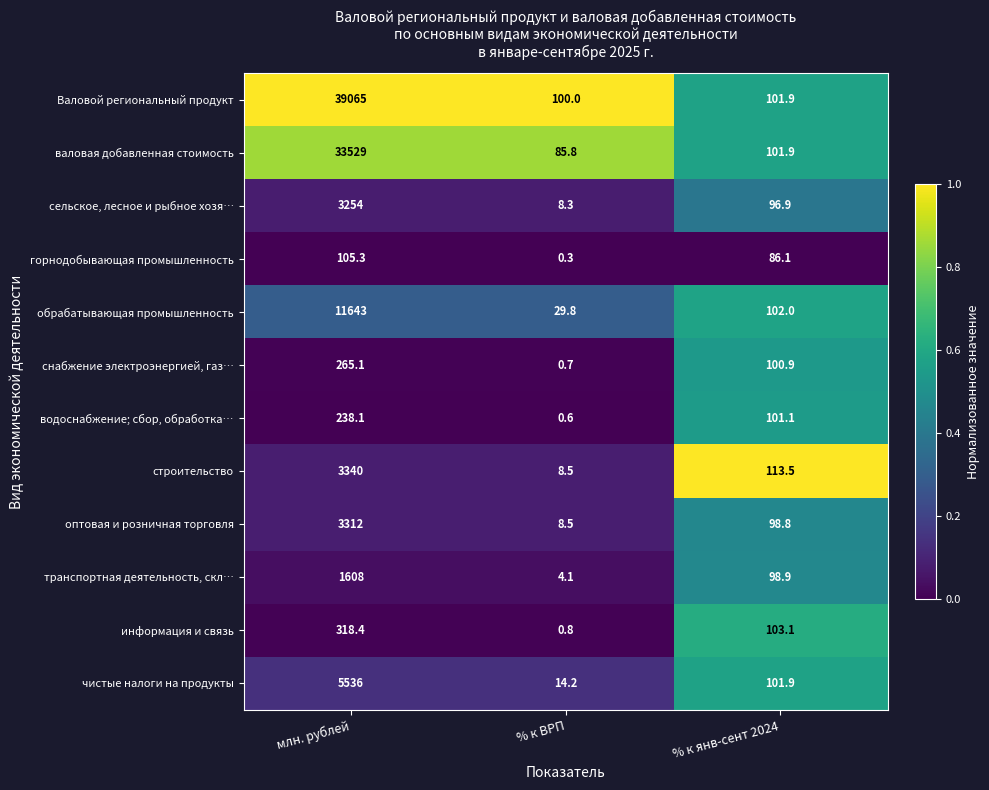

At which label is снабжение электроэнергией, газ… closest to 132?

% к янв-сент 2024